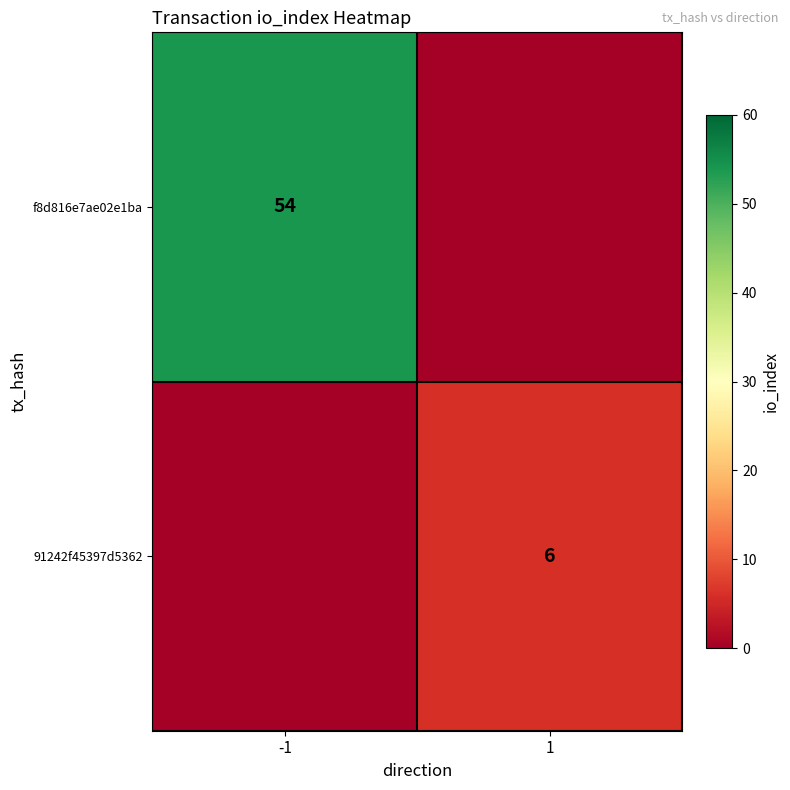

The f8d816e7ae02e1ba series shows 54 at -1. True or false?

True